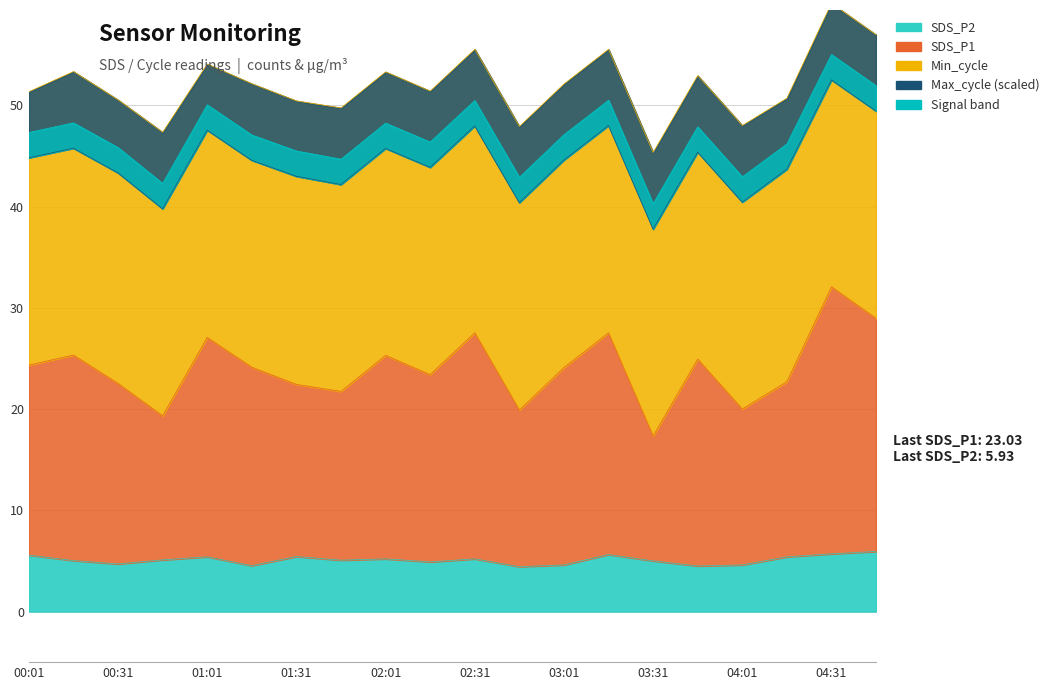

What is the approximate value of SDS_P2 at 02:01?

5.2